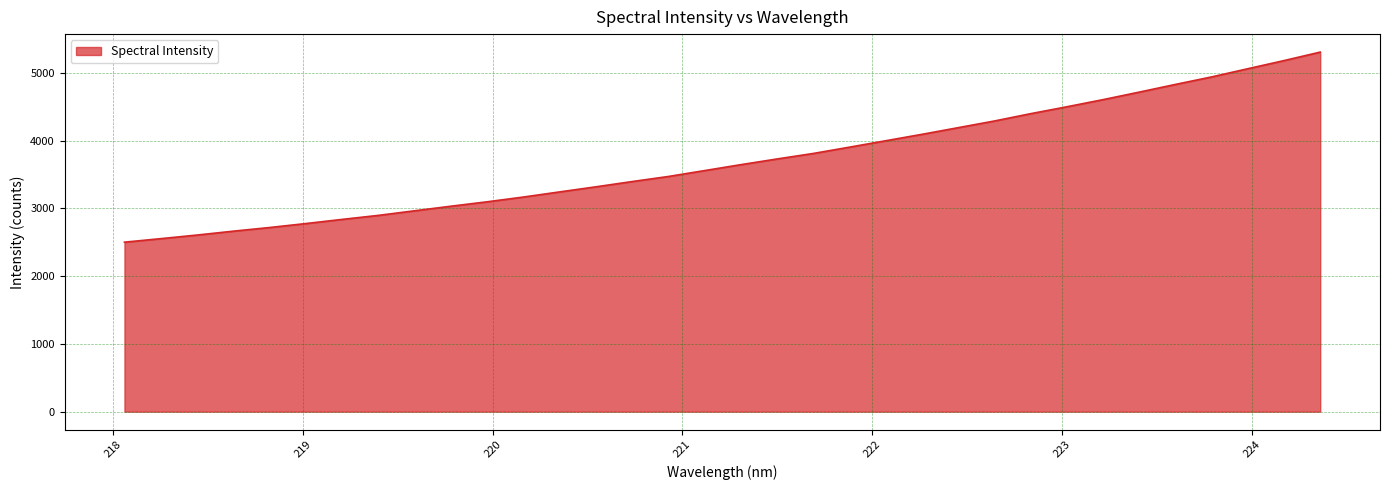

What is the difference between the maximum and minimum values?

2804.7